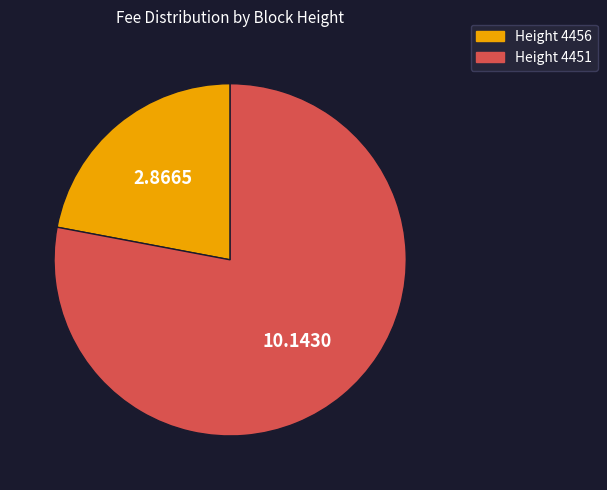

Is there a majority slice in this chart?

Yes